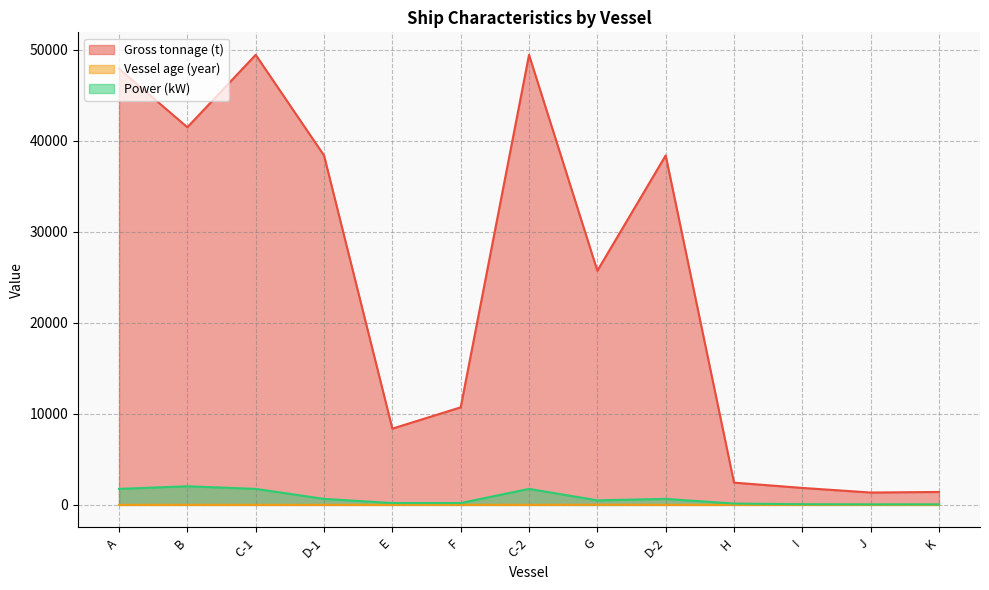

Is it true that Gross tonnage (t) equals 2378.9 at J?

False